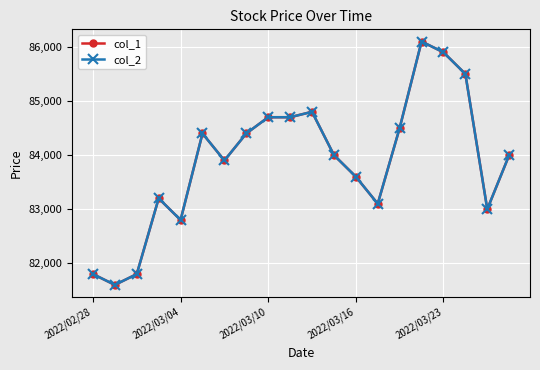

Is this an area chart (filled region under the line)?

No